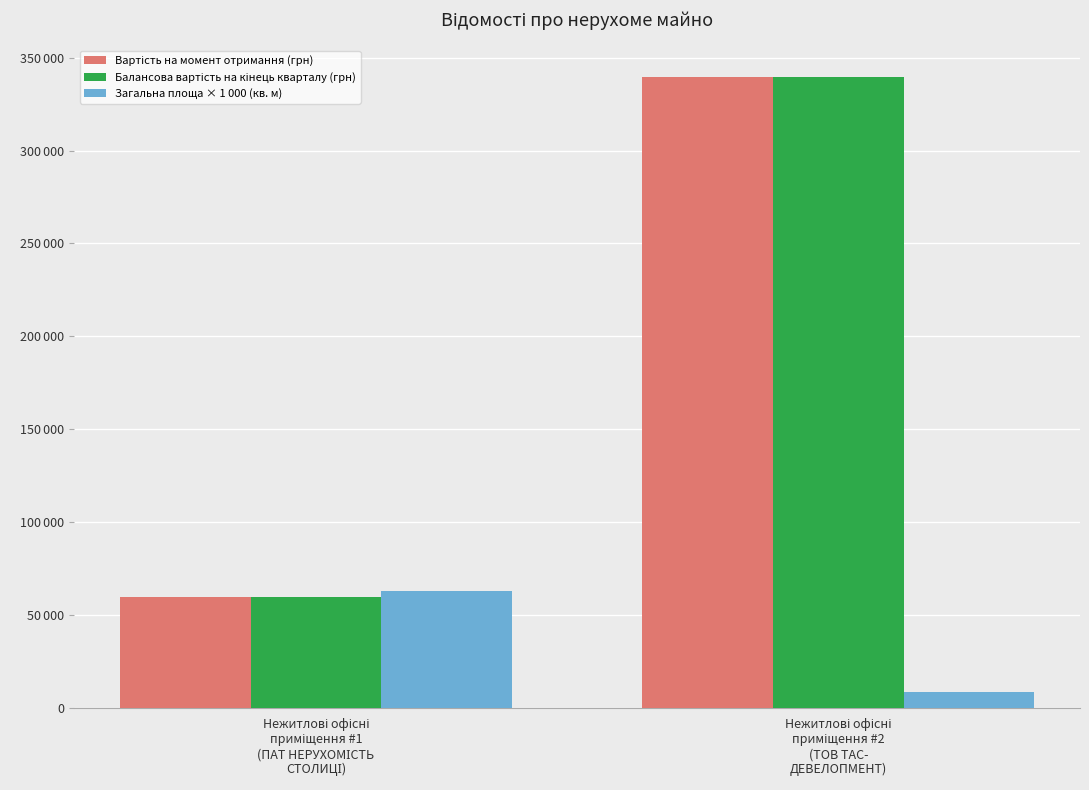

Where does the Балансова вартість на кінець кварталу (грн) series first go above 339581?

Нежитлові офісні
приміщення #2
(ТОВ ТАС-
ДЕВЕЛОПМЕНТ)